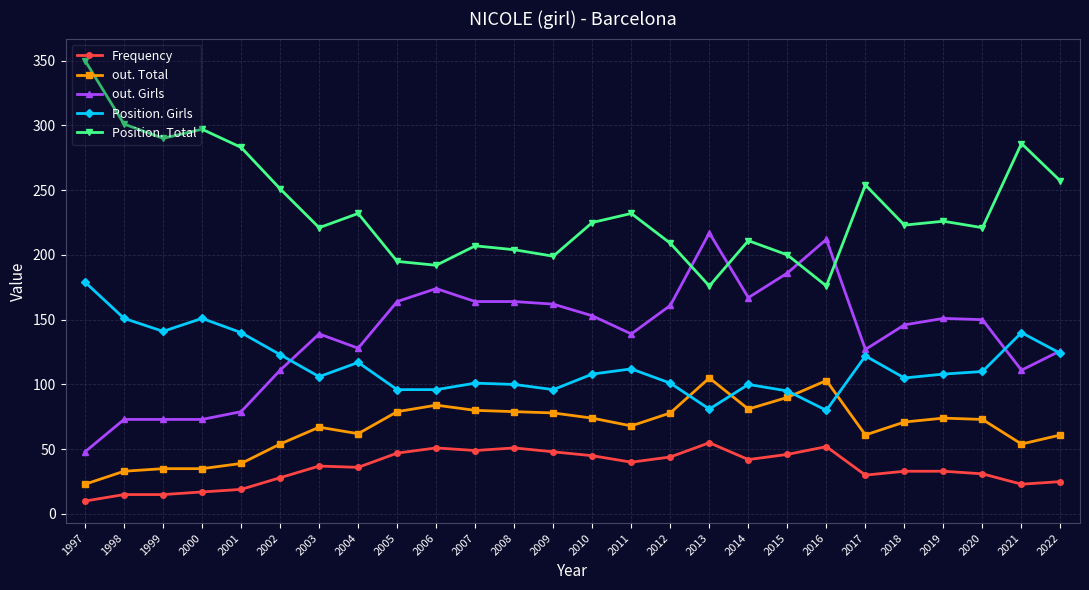

Which series changed the most between 2009 and 2019?

Position. Total